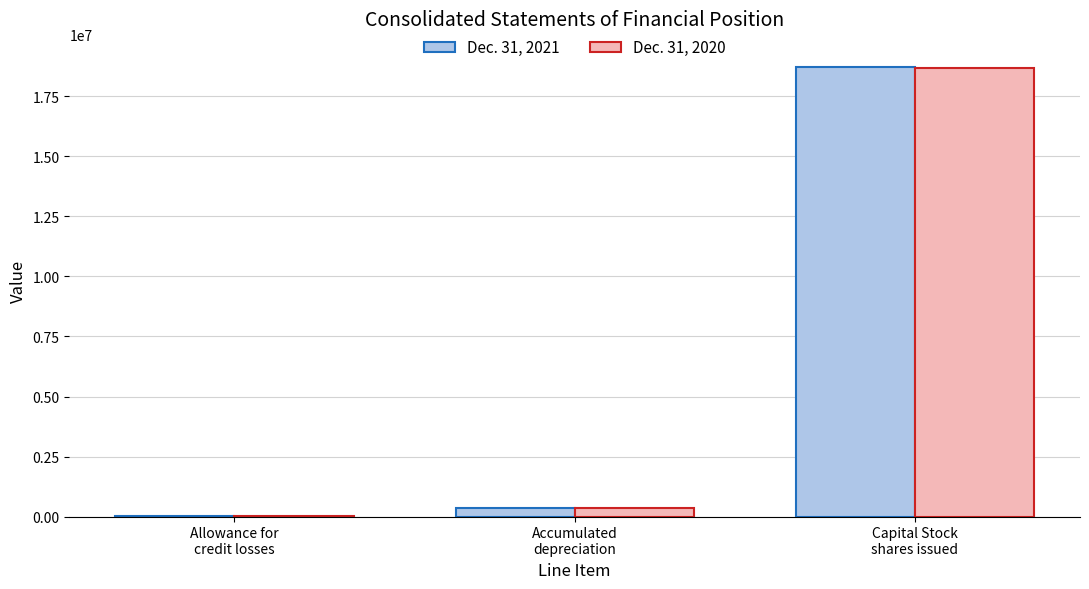

The value of Dec. 31, 2021 at Accumulated
depreciation is 367850. True or false?

True